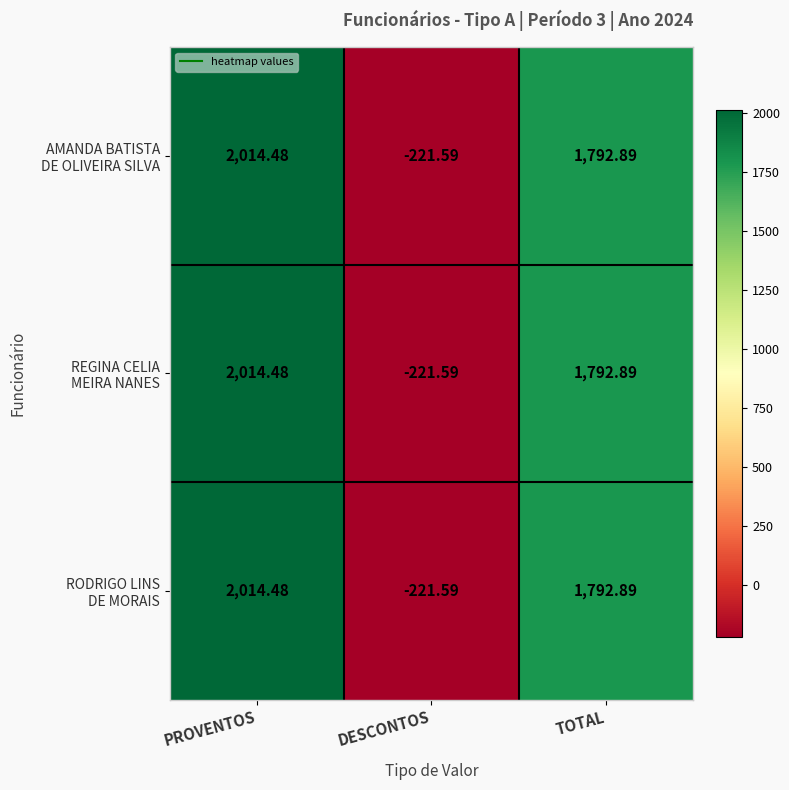

At which category is the sum across all series the highest?

PROVENTOS